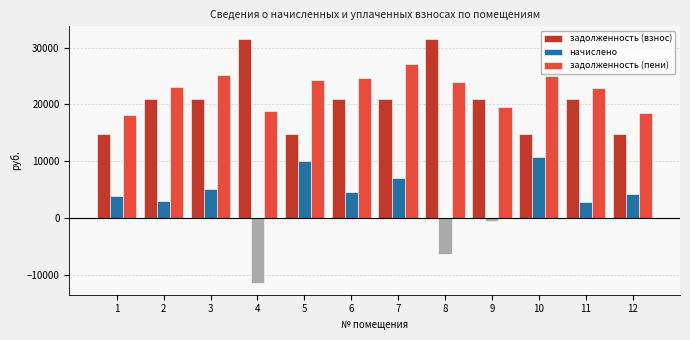

What is the maximum value for начислено?

10840.1